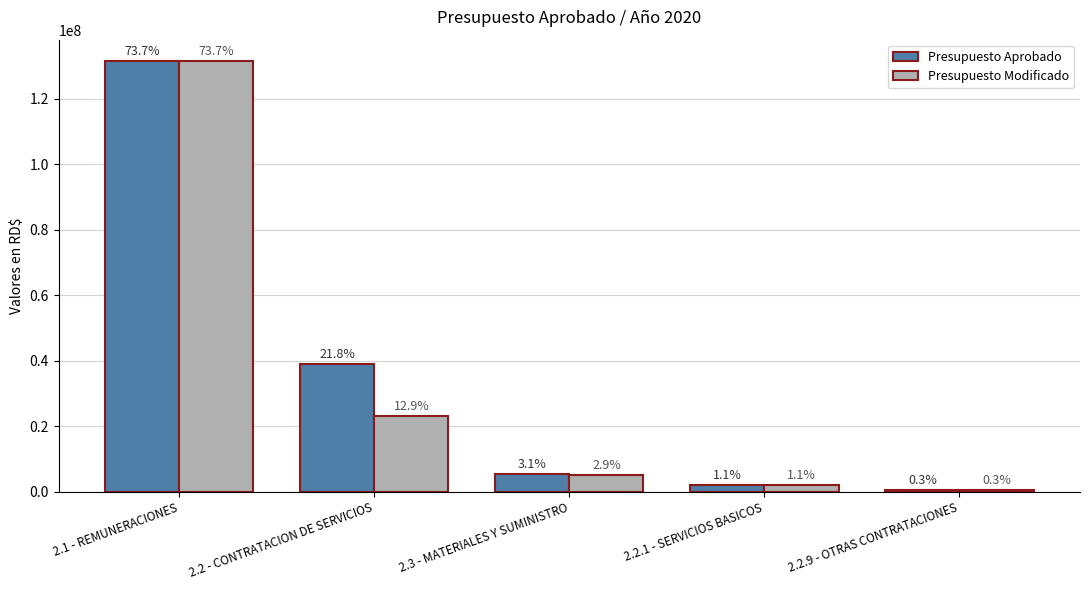

Reading right to left, transcribe all the data shown in this chart.

Presupuesto Aprobado: 2.2.9 - OTRAS CONTRATACIONES=500000	2.2.1 - SERVICIOS BASICOS=2000000	2.3 - MATERIALES Y SUMINISTRO=5501000	2.2 - CONTRATACION DE SERVICIOS=38978101	2.1 - REMUNERACIONES=131478617
Presupuesto Modificado: 2.2.9 - OTRAS CONTRATACIONES=500000	2.2.1 - SERVICIOS BASICOS=2000000	2.3 - MATERIALES Y SUMINISTRO=5237000	2.2 - CONTRATACION DE SERVICIOS=23108785	2.1 - REMUNERACIONES=131478617